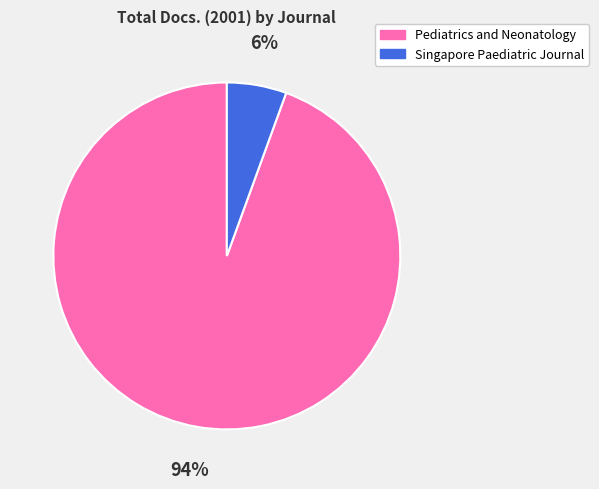

What is the smallest slice in the pie chart?

Singapore Paediatric Journal